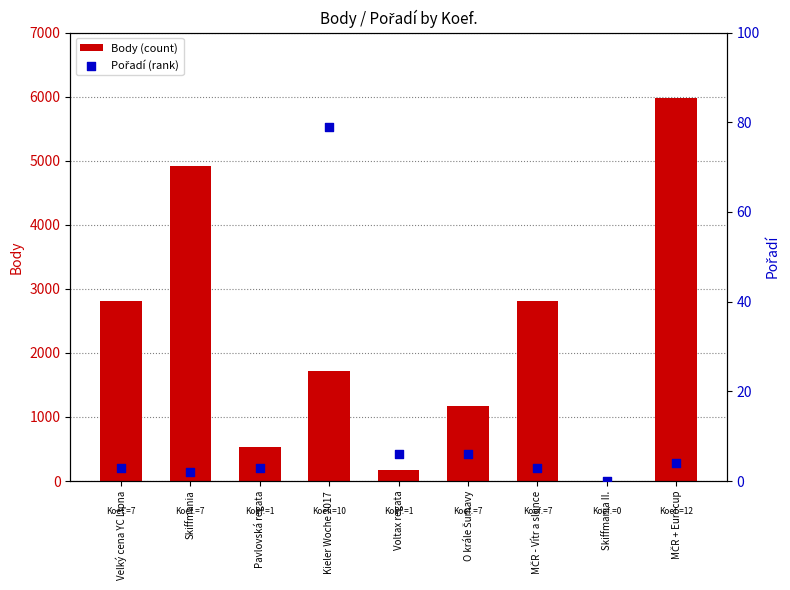

Which series reaches the maximum Y coordinate?

Body